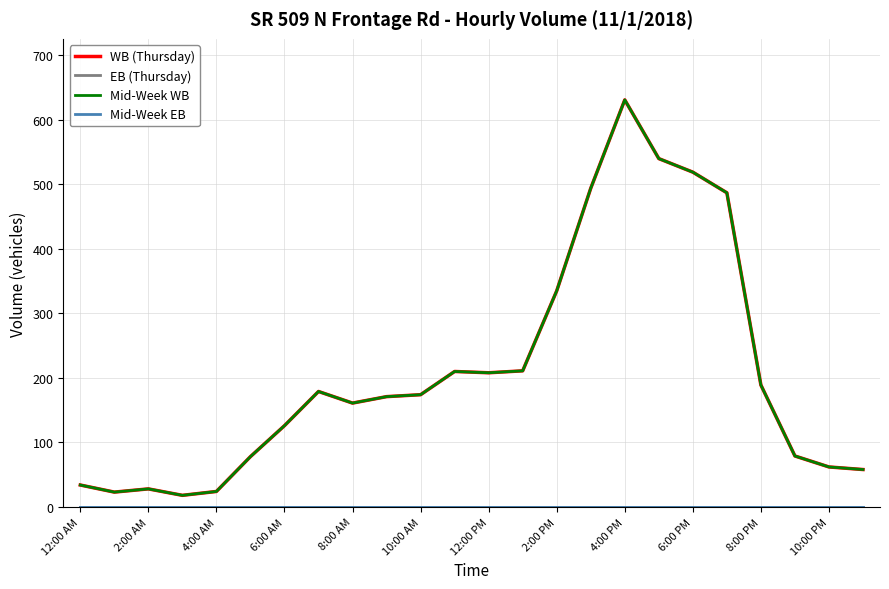

Does the chart have visible grid lines?

Yes